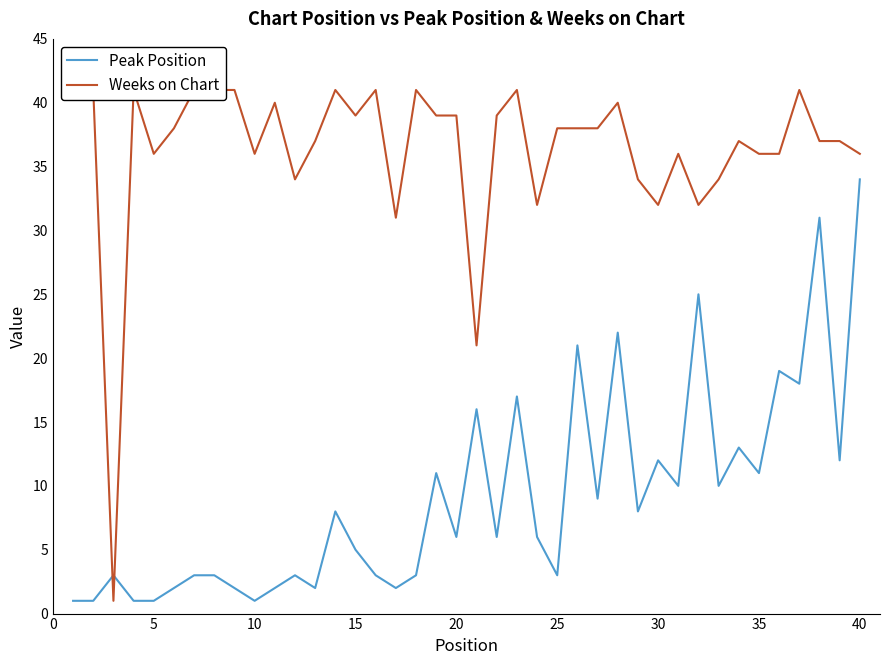

At how many categories does at least one series exceed 4?

39